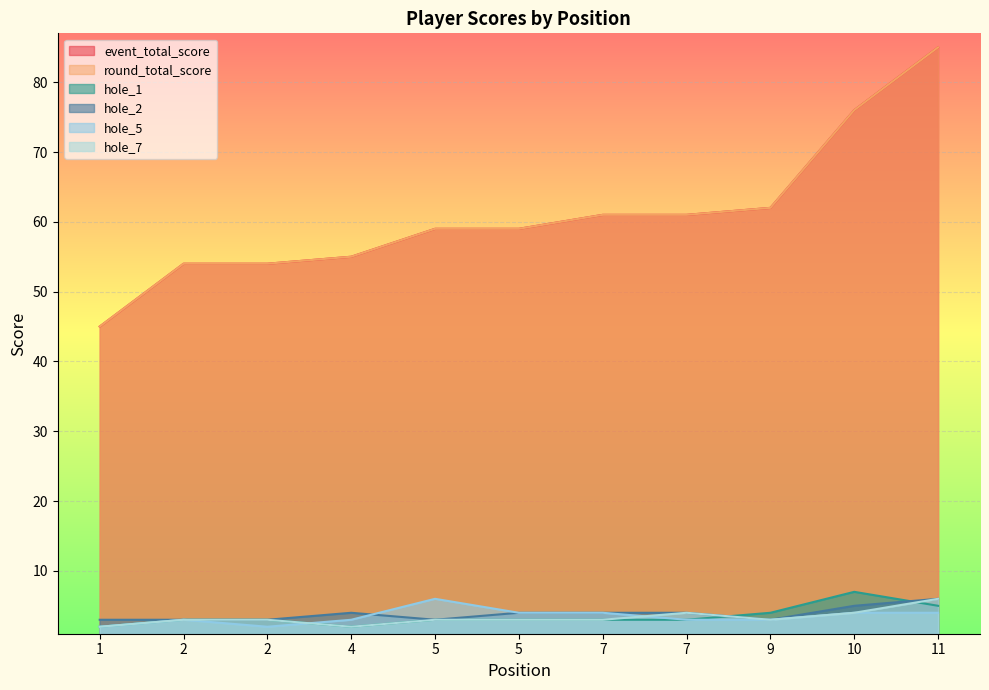

How many lines are shown in the chart?

6